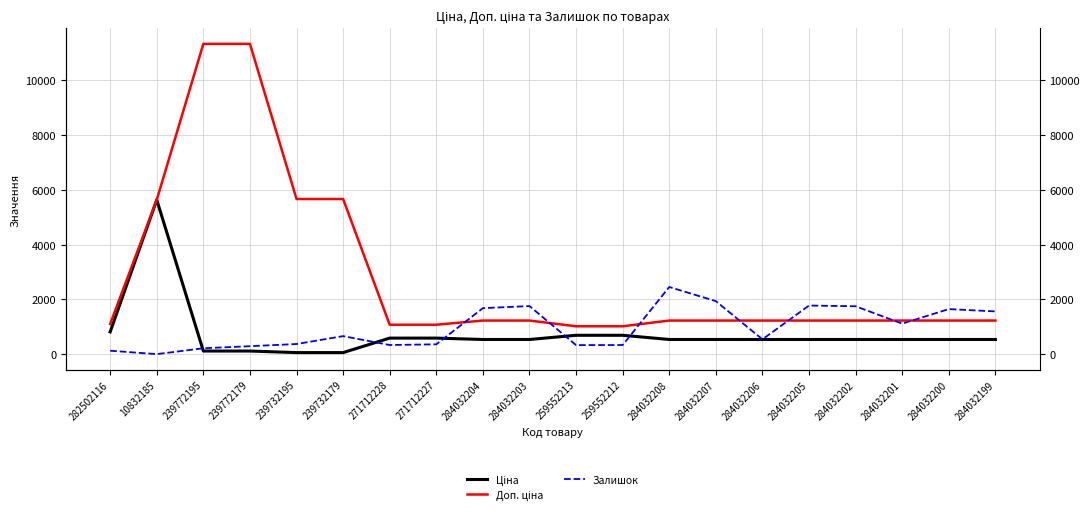

At how many categories does at least one series exceed 2216?

6